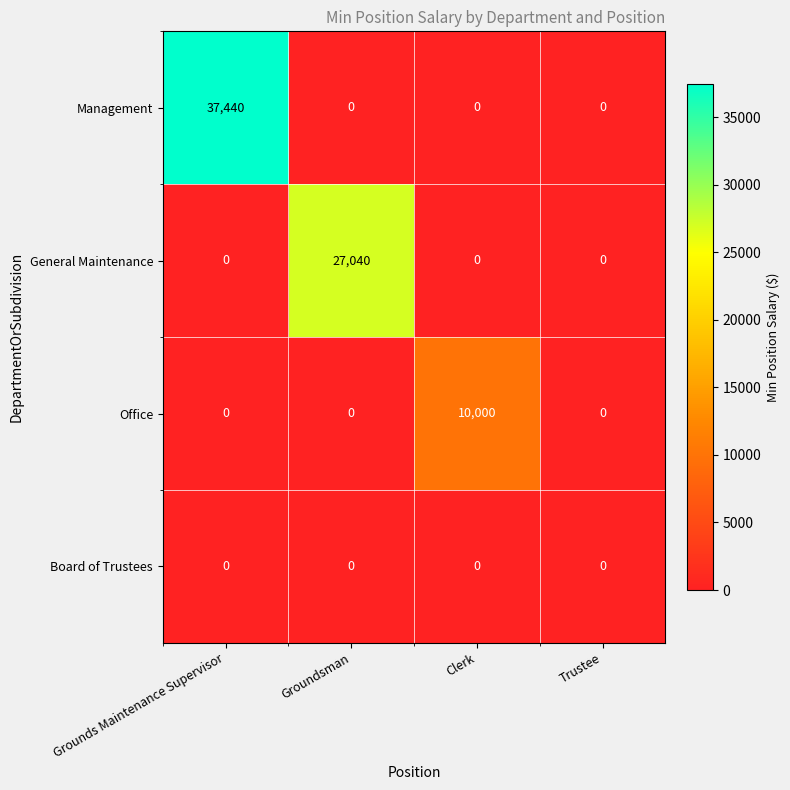

What is the maximum value shown in the chart?

37440